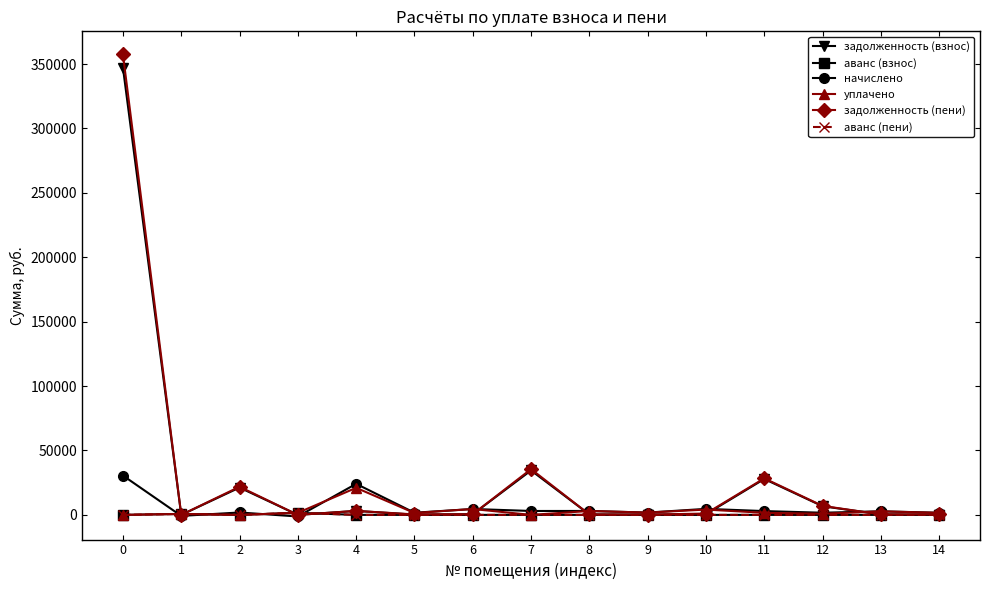

The аванс (взнос) series shows -890.7 at 4. True or false?

False